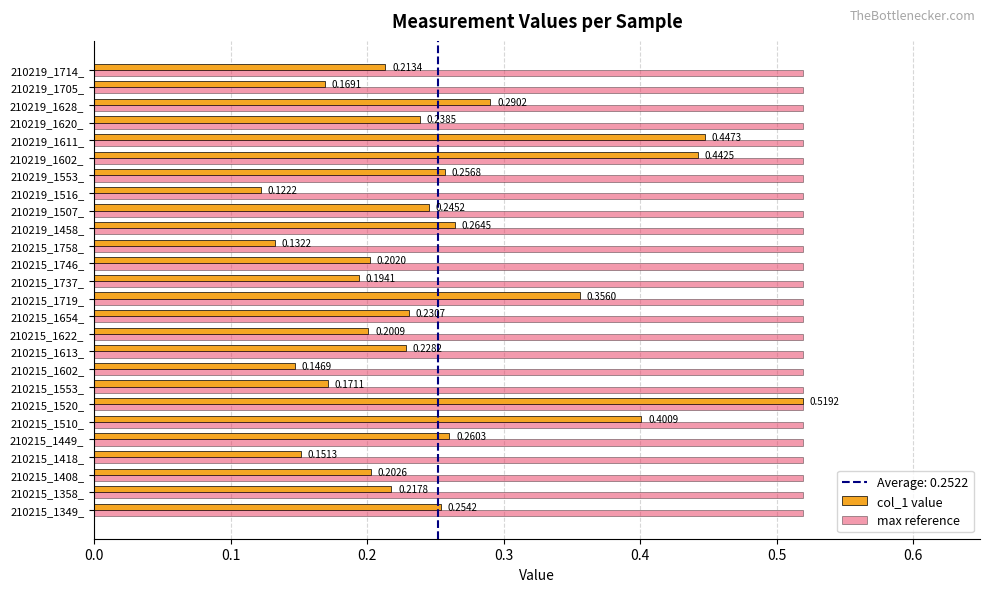

What is the sum of all max reference values?

13.5